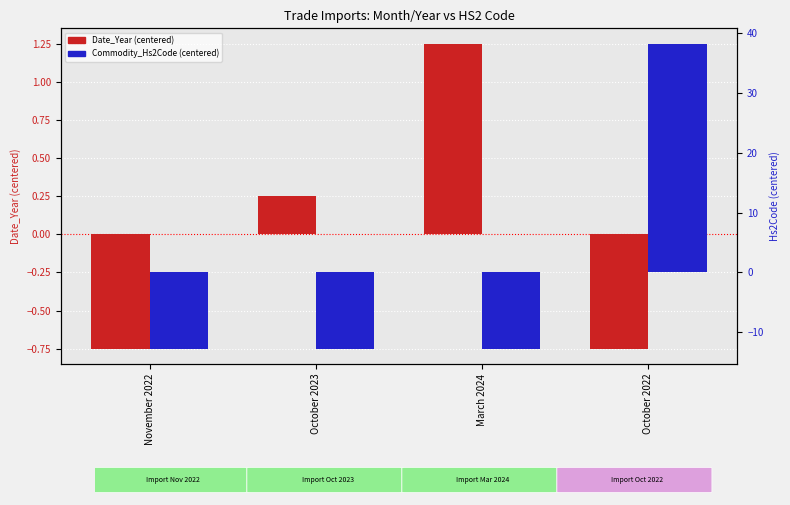

Are the bars horizontal?

No